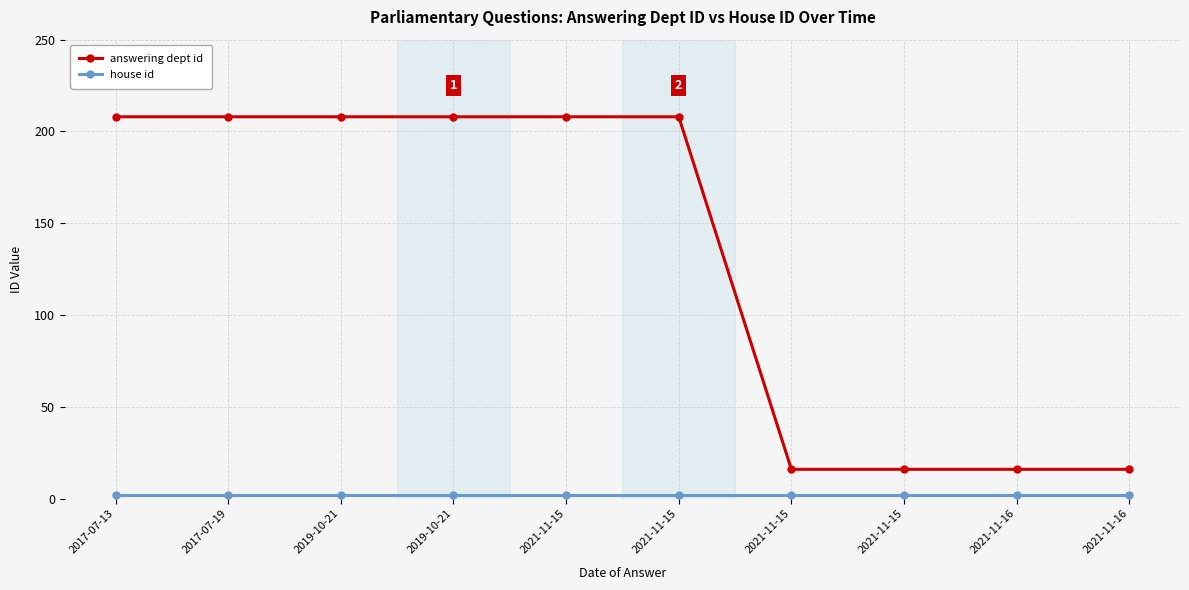

The answering dept id series shows 208 at 2021-11-15. True or false?

True